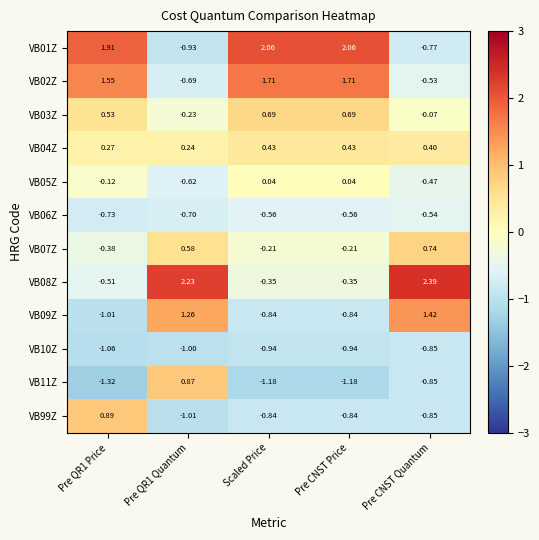

Is the value of VB02Z at Pre QR1 Price greater than the value of VB10Z at Pre CNST Quantum?

Yes